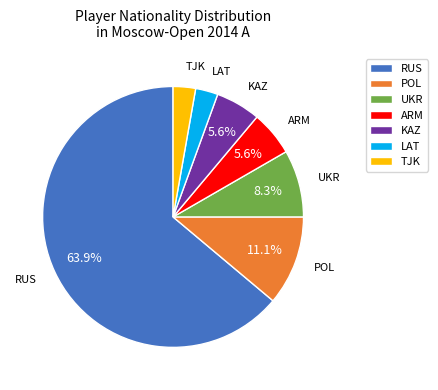

Approximately how many times larger is the value at LAT compared to TJK?

1.0